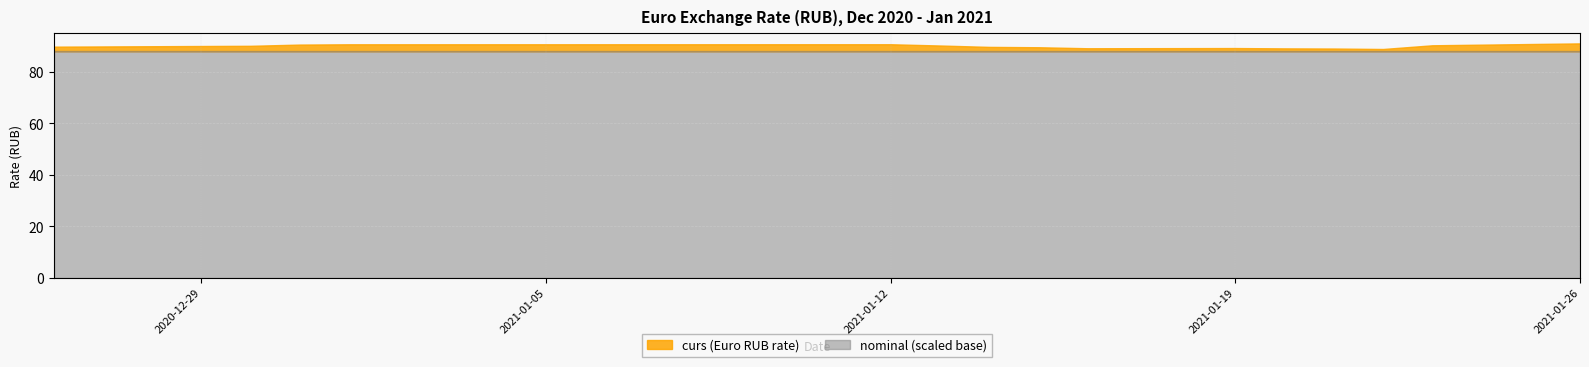

How many interior local peaks does the curs series have?

2